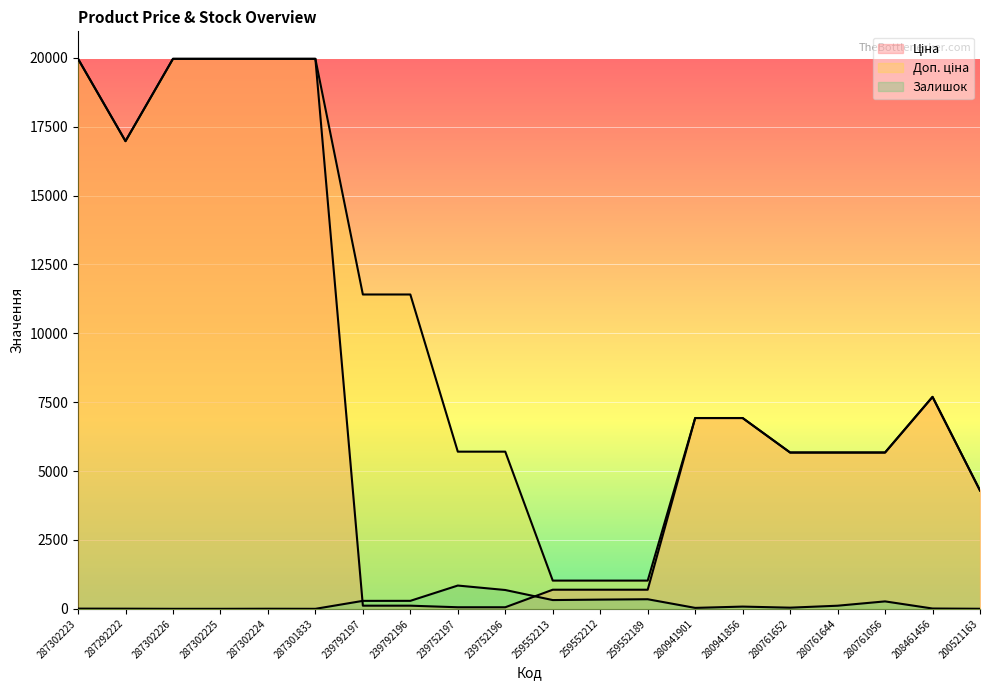

What is the label of the 1st point from the left?

287302223